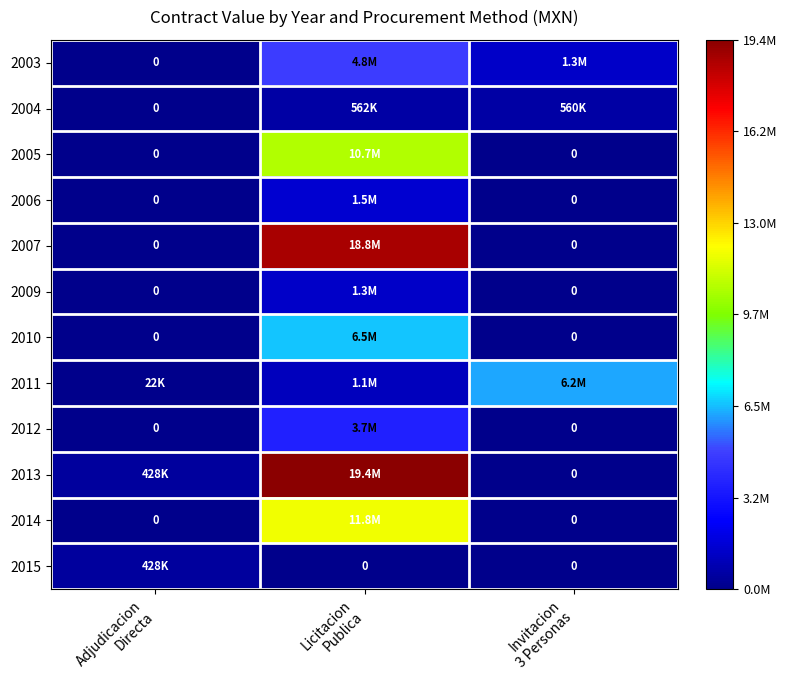

Which series has the largest total across all categories?

2013